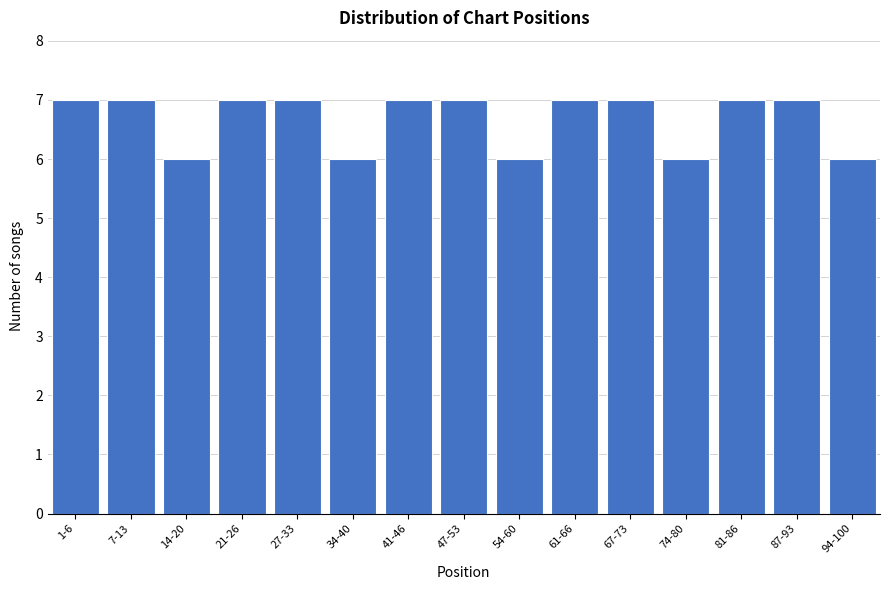

Reading right to left, what are all the values shown in this chart?

94-100=6	87-93=7	81-86=7	74-80=6	67-73=7	61-66=7	54-60=6	47-53=7	41-46=7	34-40=6	27-33=7	21-26=7	14-20=6	7-13=7	1-6=7